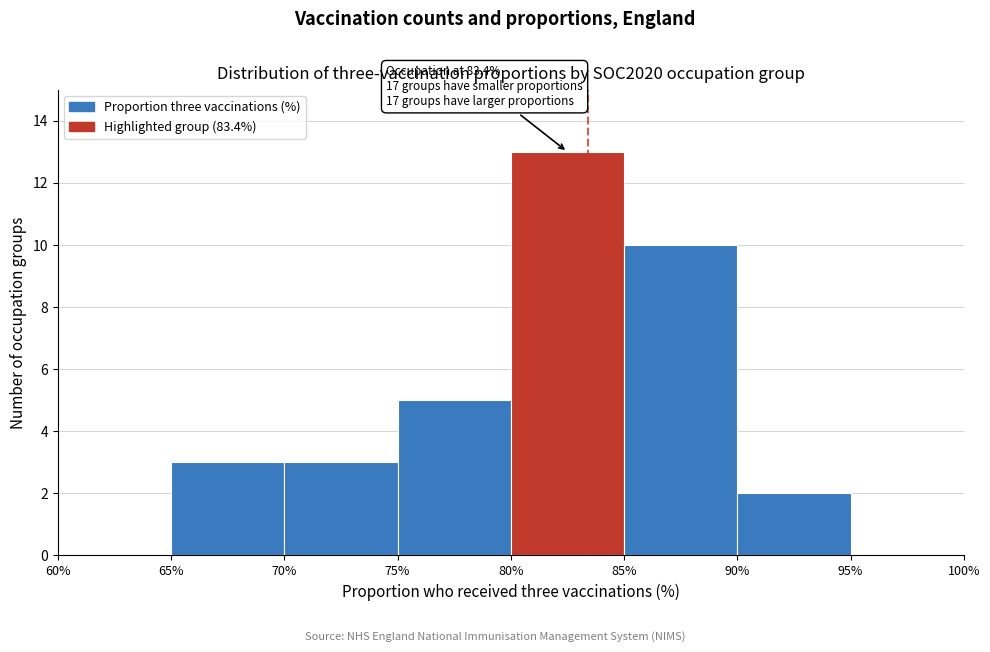

Over which range of the x-axis is the bar tallest?

80% to 85%